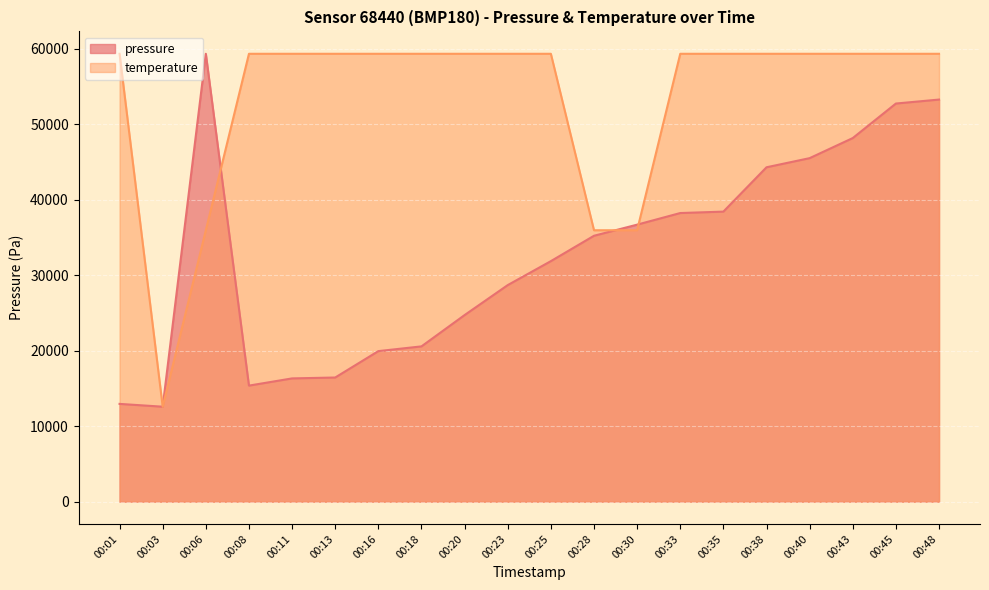

What is the maximum value for pressure?

59330.8